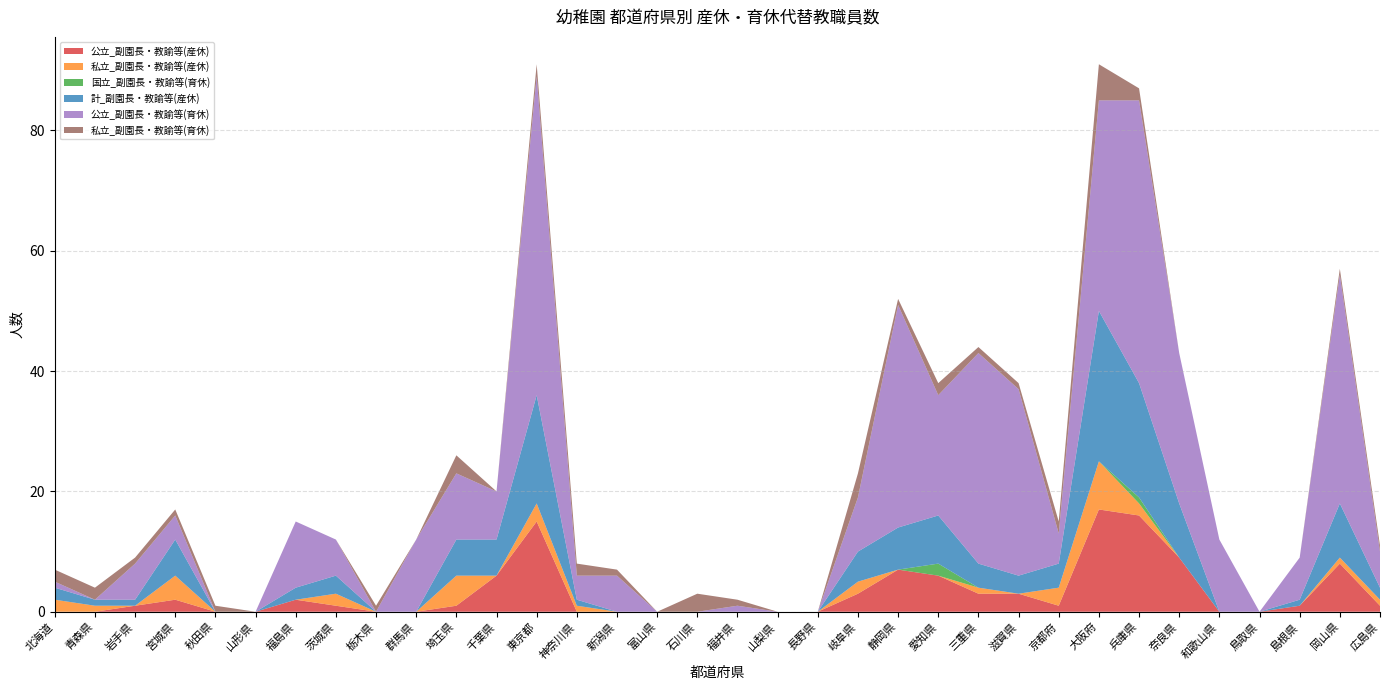

Reading right to left, what are all the values shown in this chart?

公立_副園長・教諭等(産休): 1	8	1	0	0	9	16	17	1	3	3	6	7	3	0	0	0	0	0	0	0	15	6	1	0	0	1	2	0	0	2	1	0	0
私立_副園長・教諭等(産休): 1	1	0	0	0	0	2	8	3	0	1	0	0	2	0	0	0	0	0	0	1	3	0	5	0	0	2	0	0	0	4	0	1	2
国立_副園長・教諭等(育休): 0	0	0	0	0	0	1	0	0	0	0	2	0	0	0	0	0	0	0	0	0	0	0	0	0	0	0	0	0	0	0	0	0	0
計_副園長・教諭等(産休): 2	9	1	0	0	9	19	25	4	3	4	8	7	5	0	0	0	0	0	0	1	18	6	6	0	0	3	2	0	0	6	1	1	2
公立_副園長・教諭等(育休): 6	38	7	0	12	25	47	35	5	31	35	20	37	9	0	0	1	0	0	6	4	53	8	11	12	0	6	11	0	0	4	6	0	1
私立_副園長・教諭等(育休): 1	1	0	0	0	0	2	6	2	1	1	2	1	4	0	0	1	3	0	1	2	2	0	3	0	1	0	0	0	1	1	1	2	2